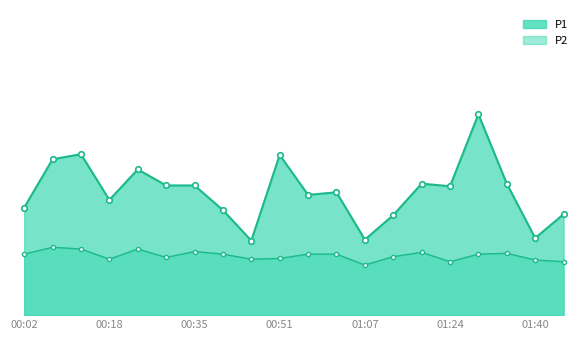

Rank the categories by P2 value from lowest to highest.

01:07, 01:24, 01:46, 01:40, 00:18, 00:46, 00:51, 00:29, 01:13, 00:02, 00:40, 00:57, 01:02, 01:29, 01:35, 01:18, 00:35, 00:13, 00:24, 00:07